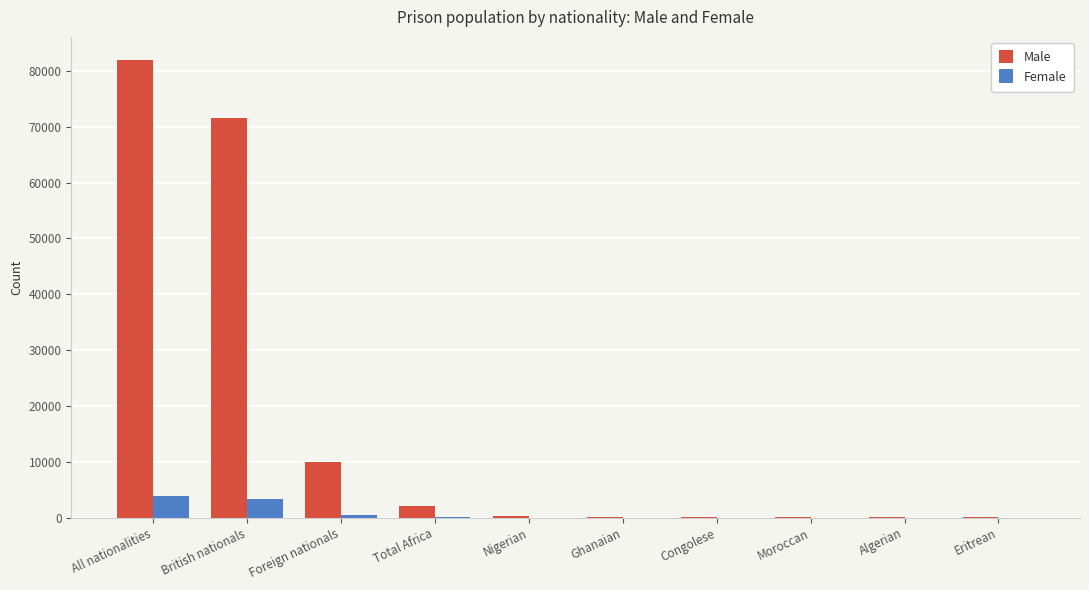

What is the maximum value shown in the chart?

81998